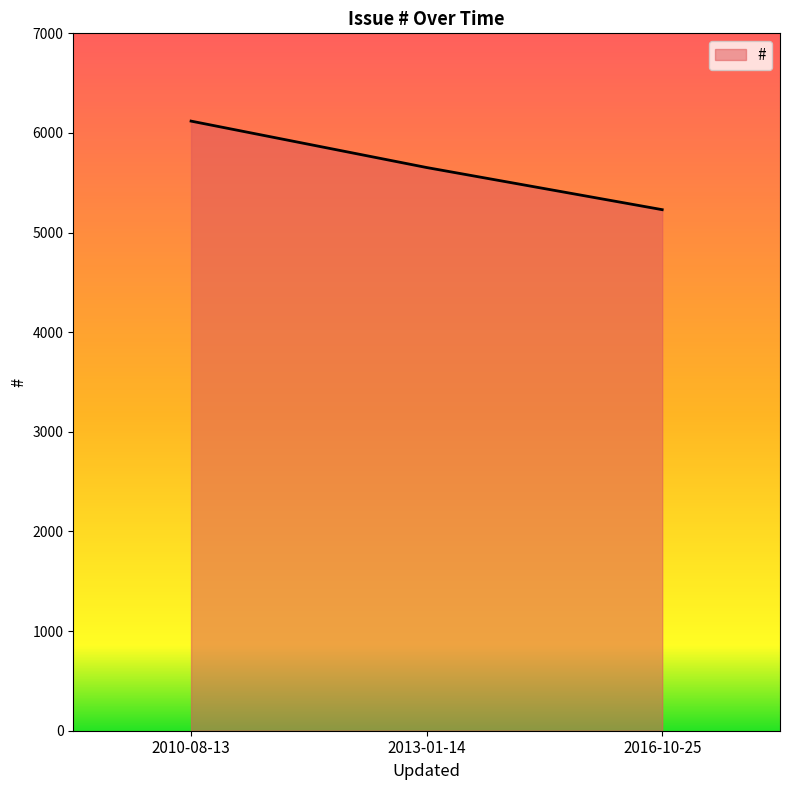

Which label corresponds to the largest value in the chart?

2010-08-13